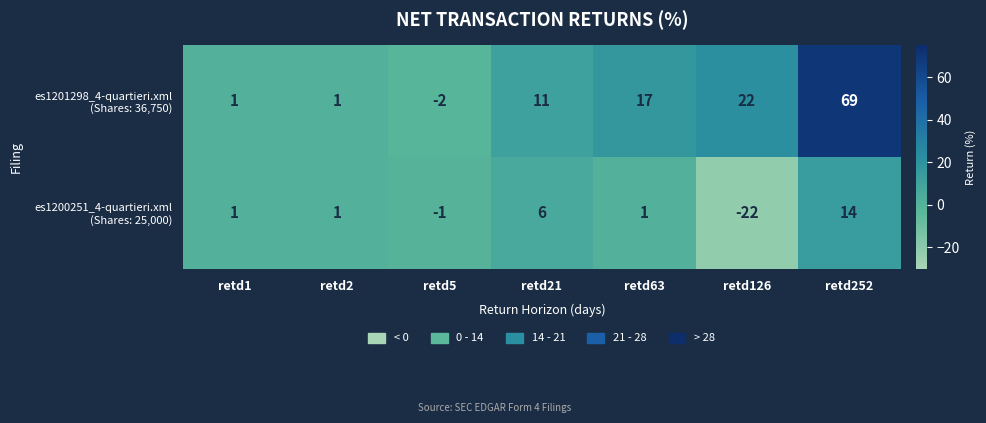

How many series are shown in this chart?

2